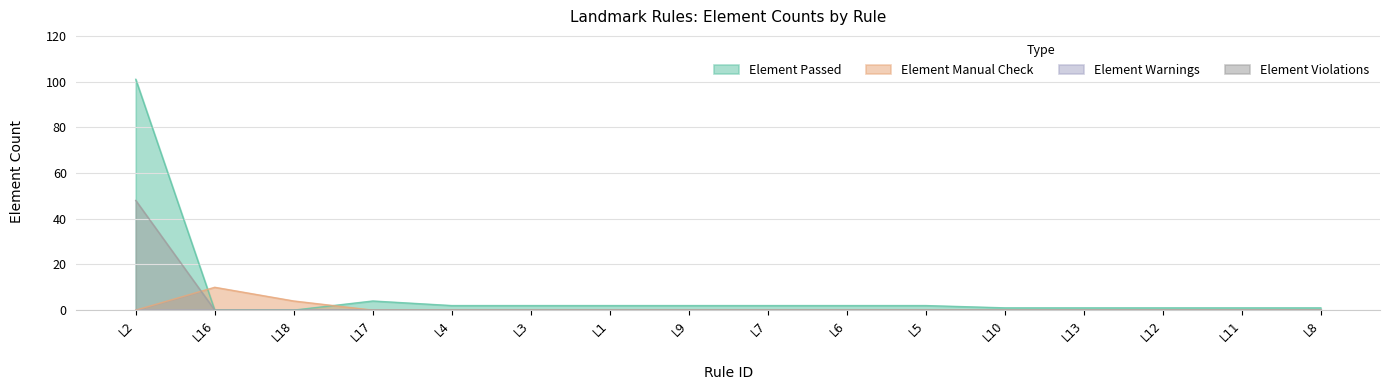

After their last crossing, which series has the higher values: Element Violations or Element Manual Check?

Element Manual Check